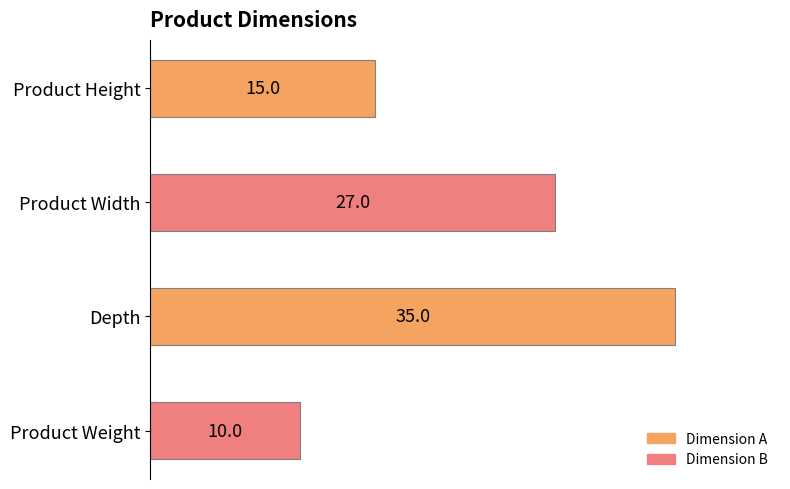

What is the sum of all values?

87